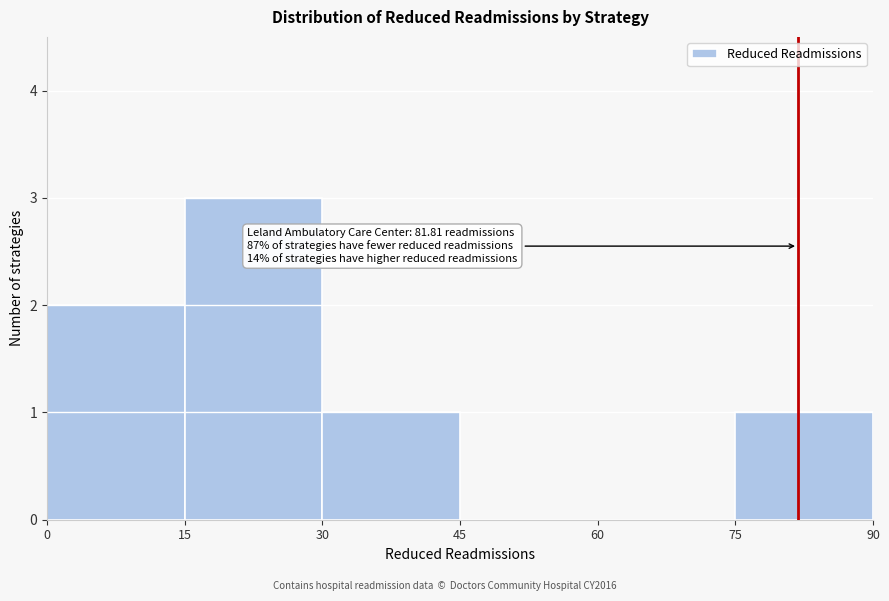

Which range on the x-axis has the tallest bar?

15 to 30